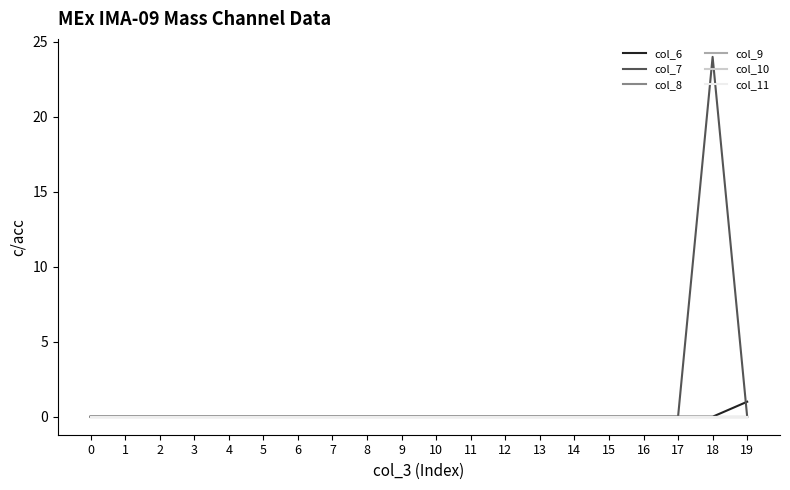

Does the chart display data point markers on the line(s)?

No